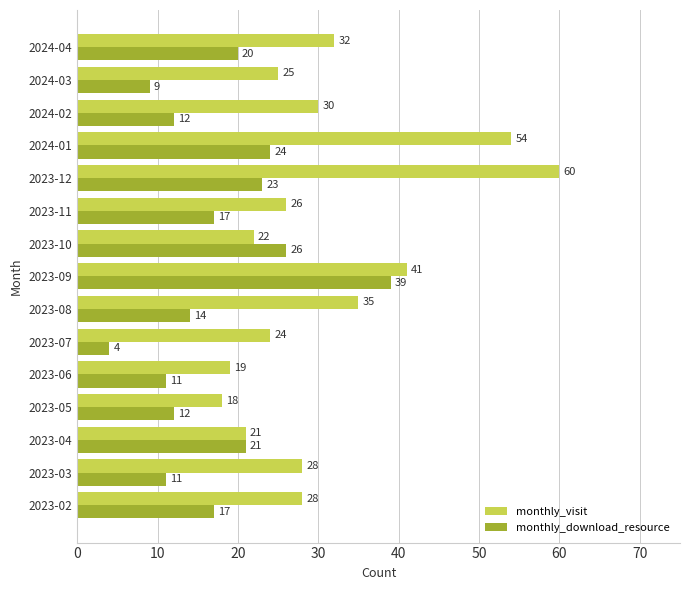

What is the minimum value shown in the chart?

4